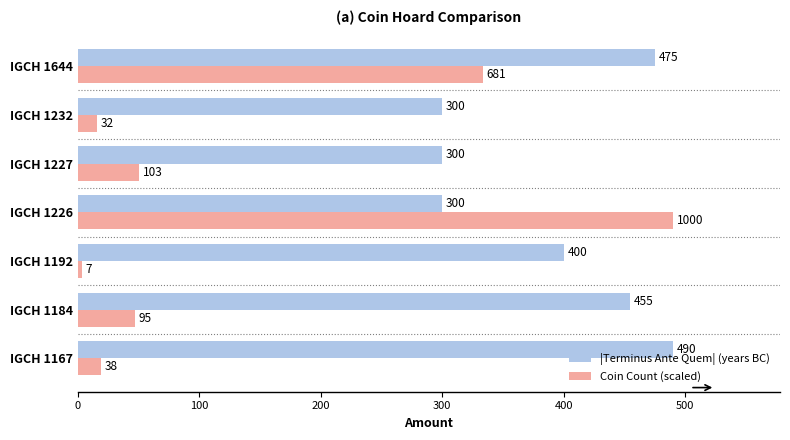

The Coin Count (scaled) series shows 50.5 at IGCH 1227. True or false?

True